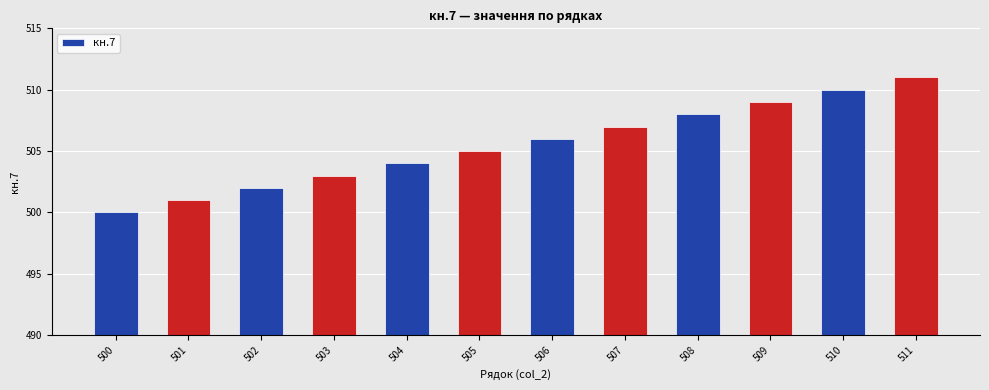

The value at 510 is 265. True or false?

False